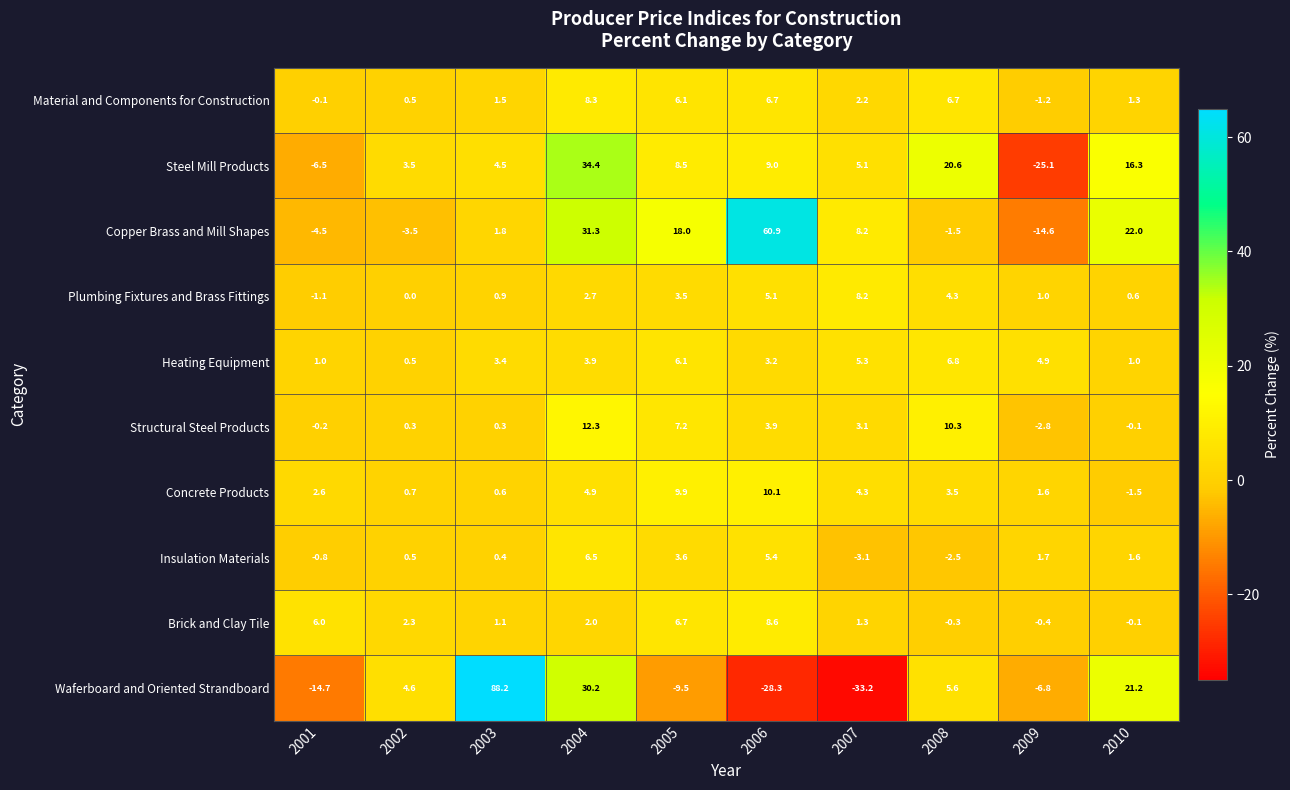

How many series are shown in this chart?

10